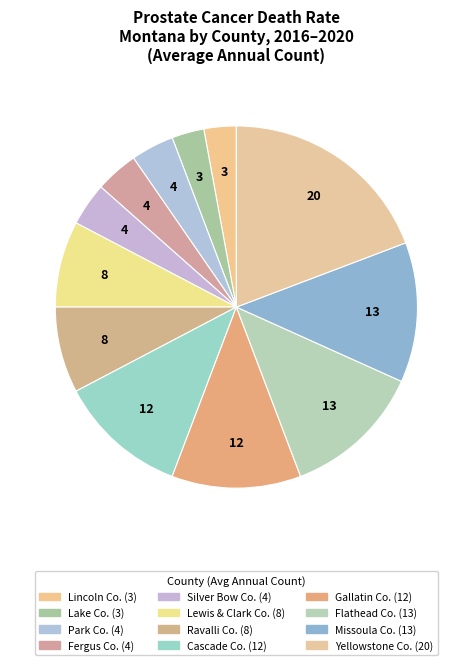

How many slices are in this pie chart?

12